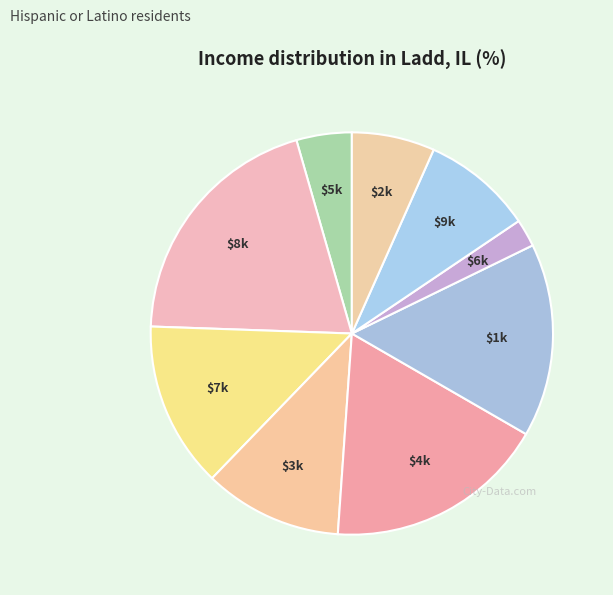

Which category has the smallest portion of the pie?

6